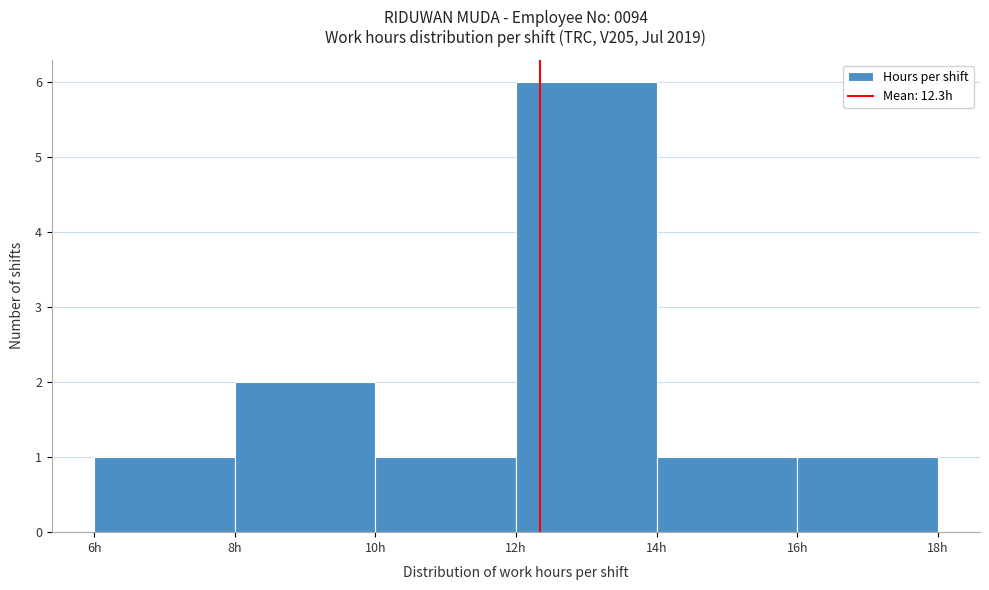

How tall is the bar that spans 14 to 16 on the x-axis? The values are not printed on the chart, so give them approximately, as read against the axis.

1